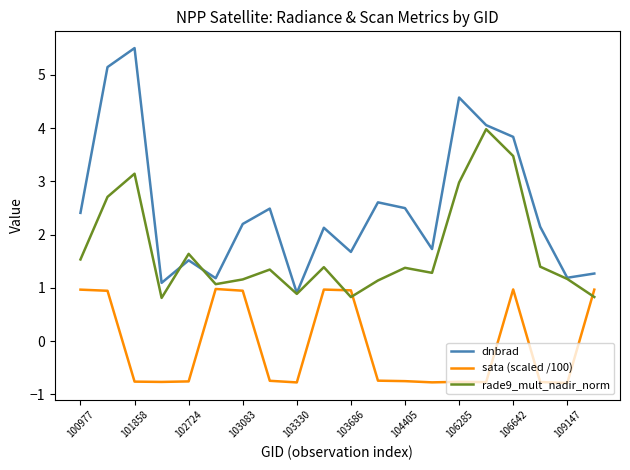

What is the minimum value for rade9_mult_nadir_norm?

0.8